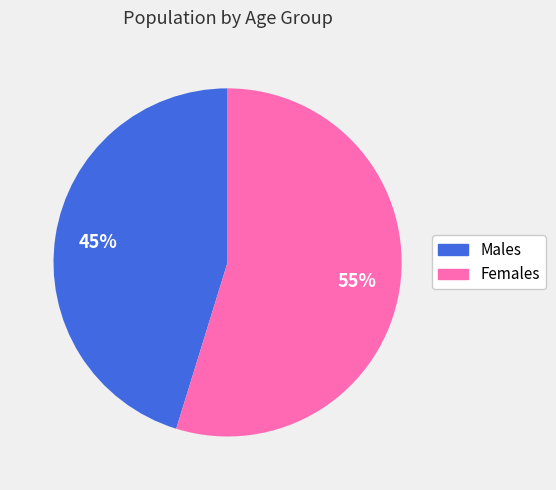

Is there a majority slice in this chart?

Yes